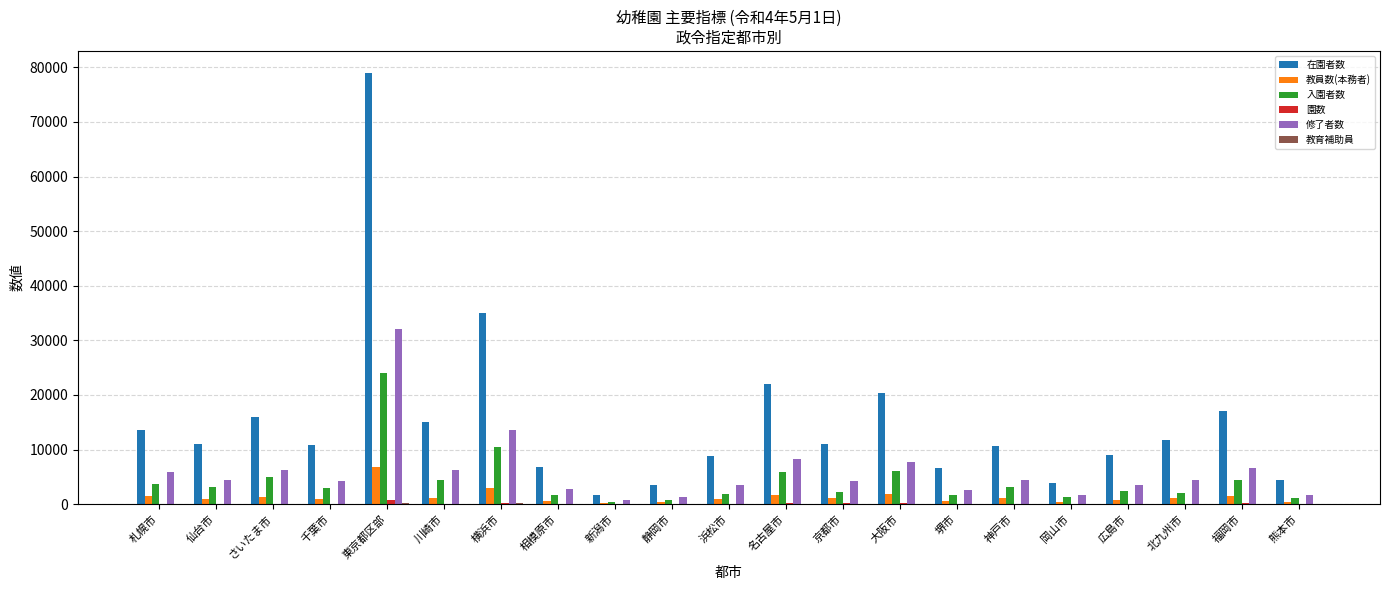

Which series has the largest total across all categories?

在園者数